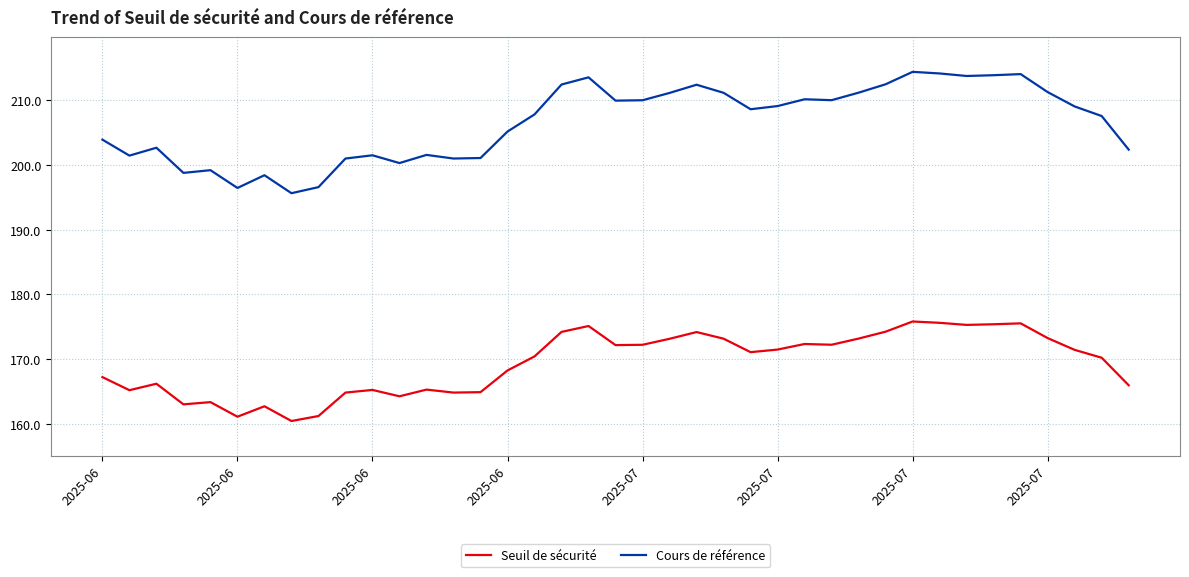

Does the chart have visible grid lines?

Yes